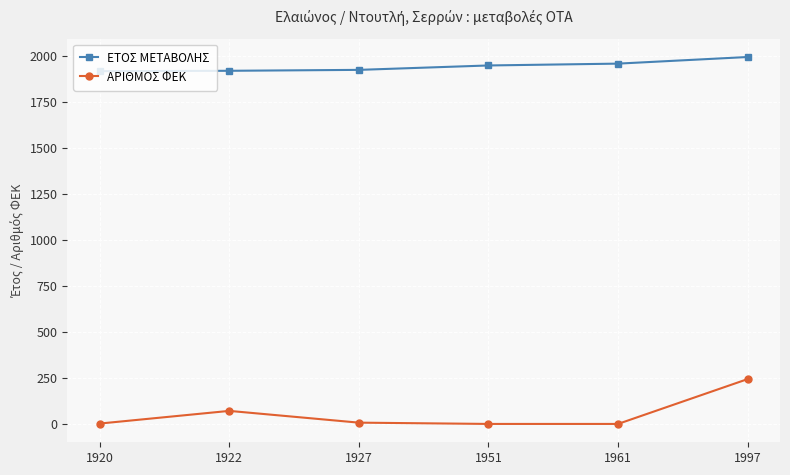

How many values in the ΑΡΙΘΜΟΣ ΦΕΚ series are below 7?

3